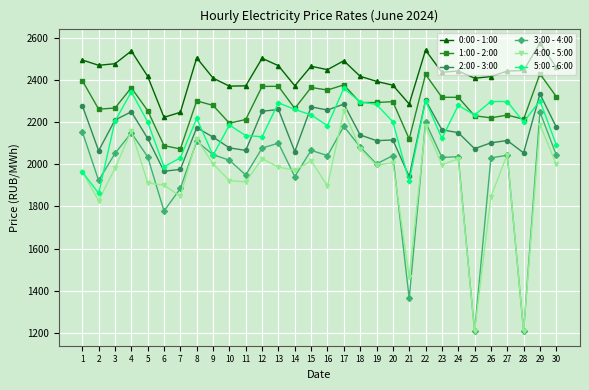

What is the spread (max minus min) of values at 17?

311.5